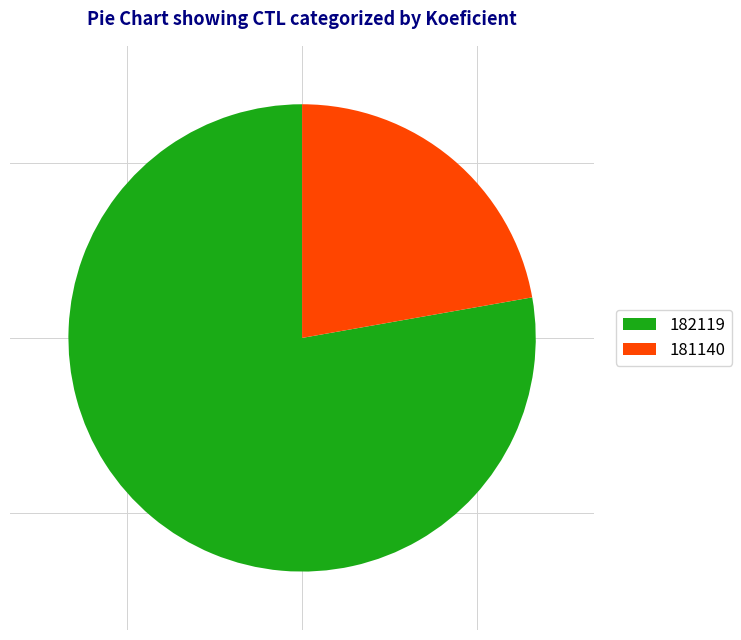

Does 182119 represent more than half of the total?

Yes